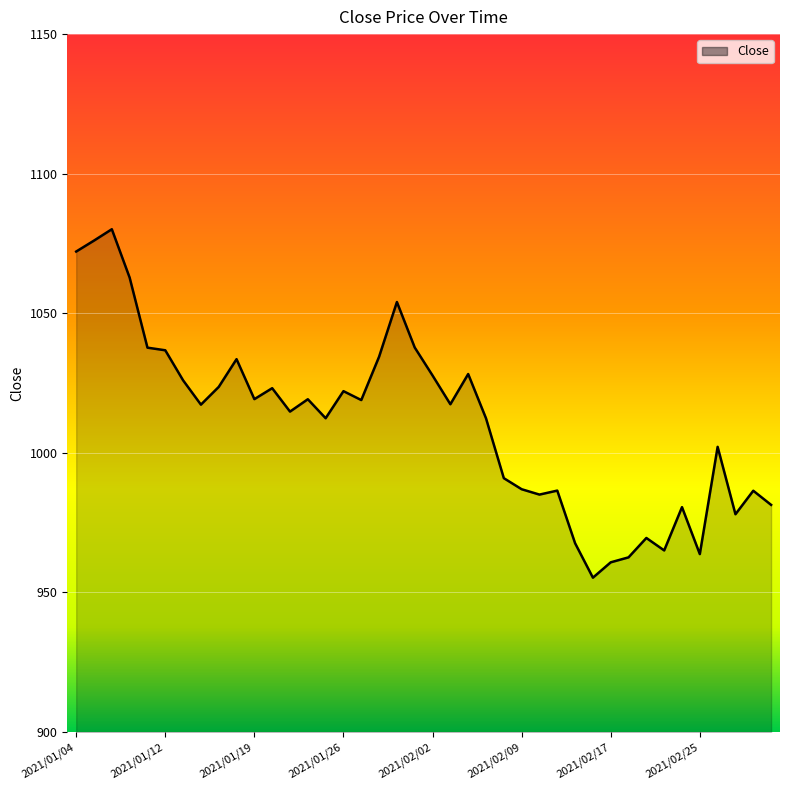

What is the minimum value shown in the chart?

955.3